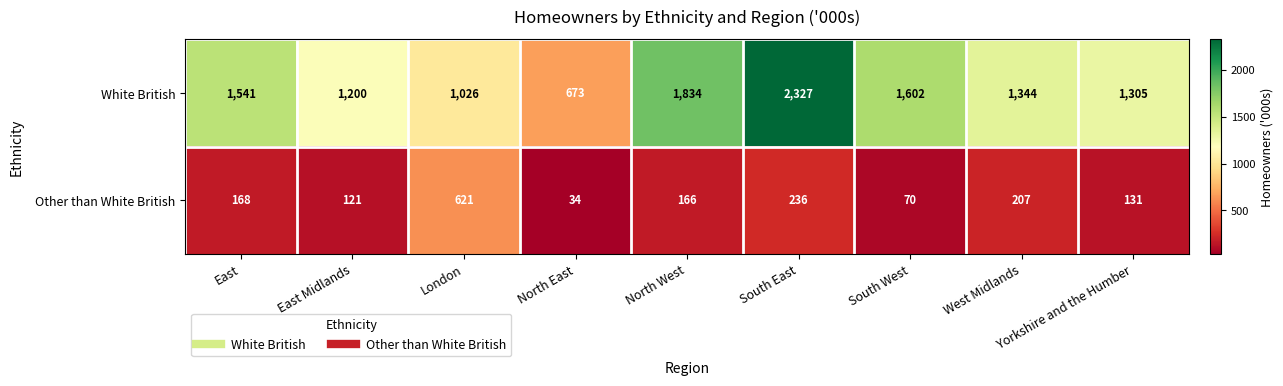

What is the approximate value of White British at West Midlands, to the nearest 50?

1350